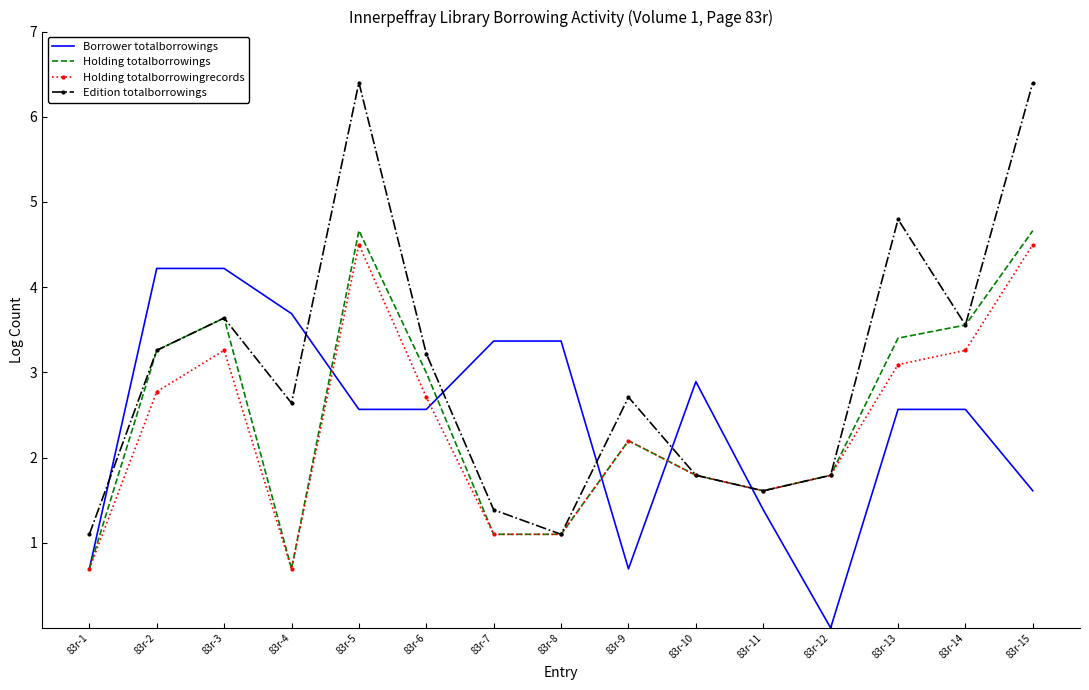

What is the maximum value for Edition totalborrowings?

6.4